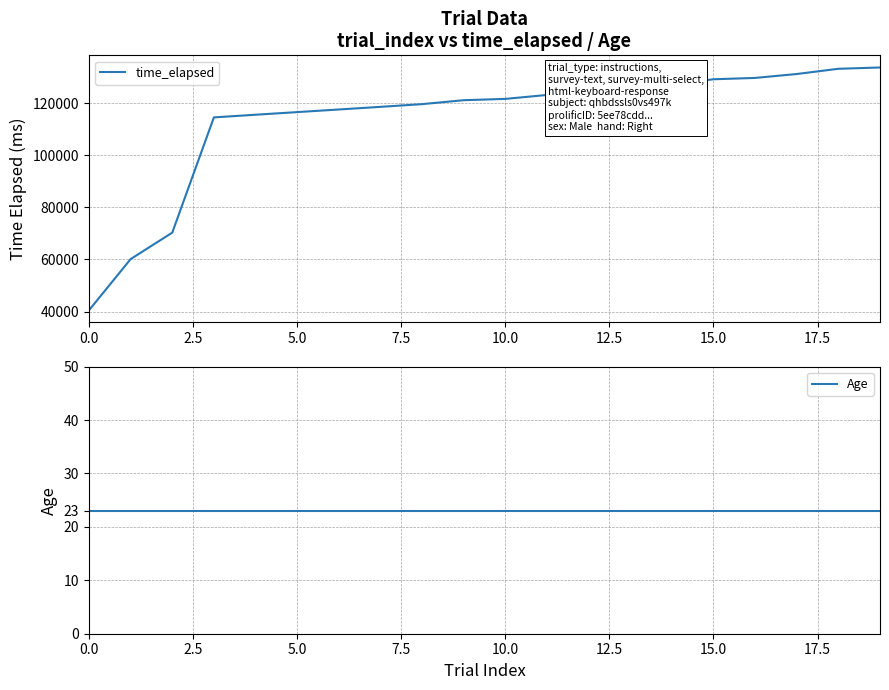

What is the greatest value displayed?

133651.0